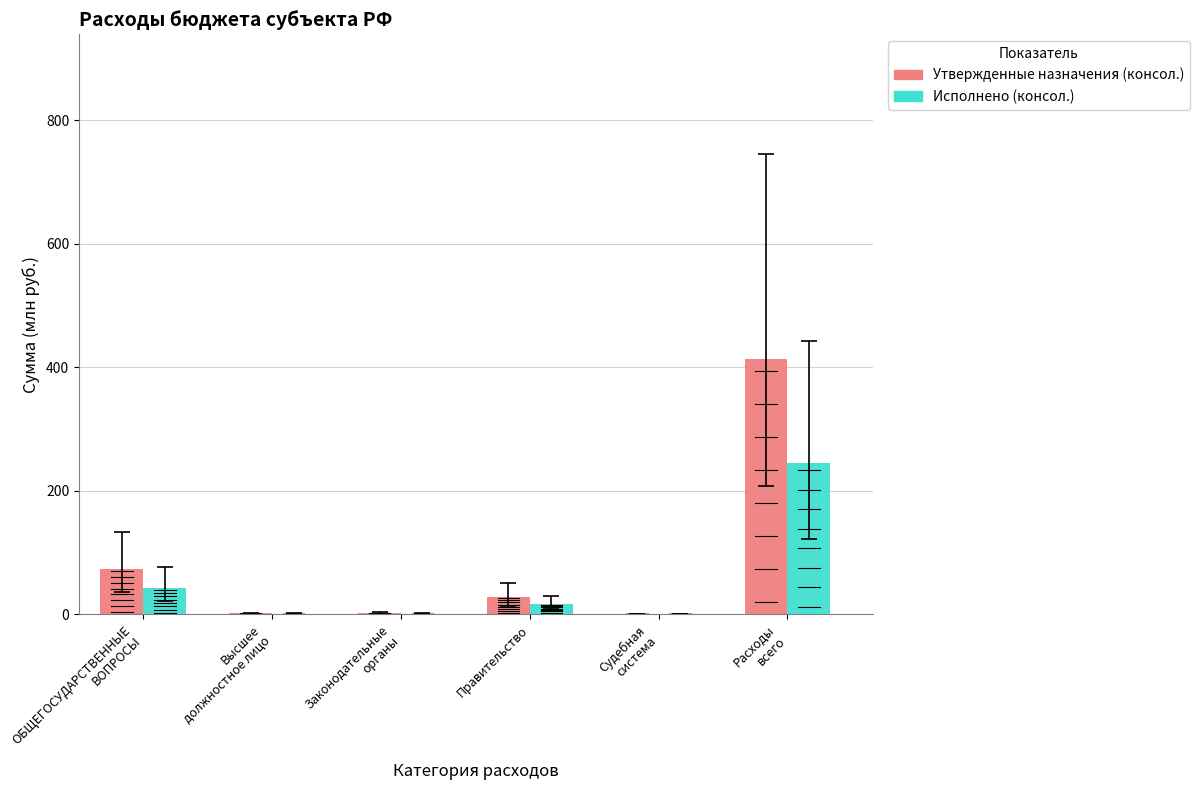

What is the sum of all Утвержденные назначения (консол.) values?

519.7